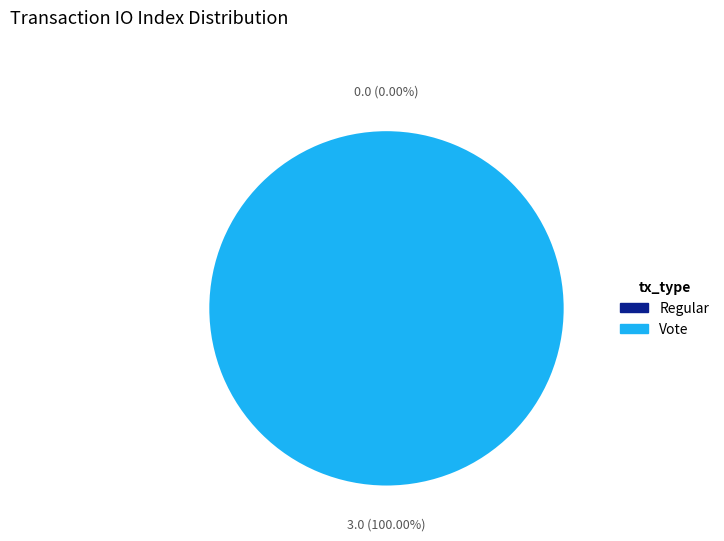

Which category has the biggest portion of the pie?

Vote